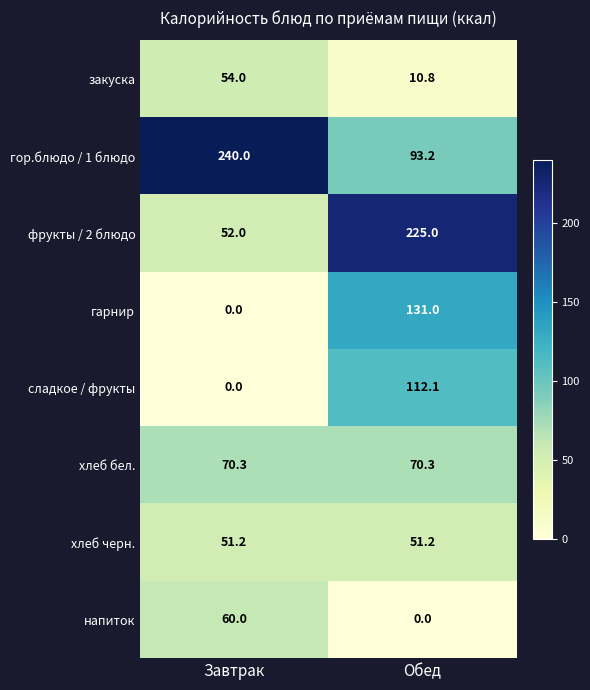

What value does the гор.блюдо / 1 блюдо series have at Обед?

93.2